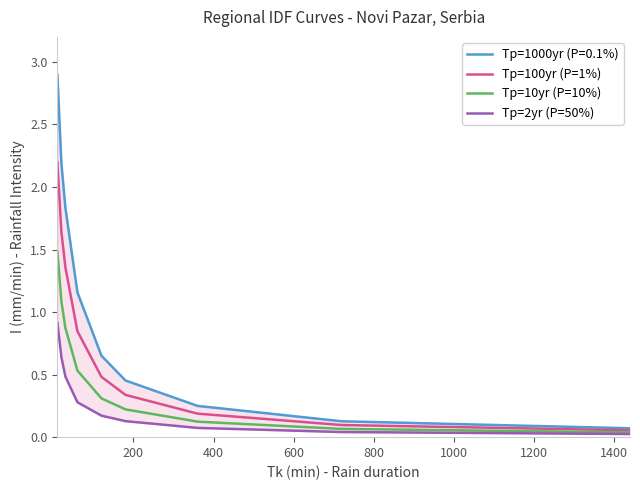

What is the maximum value for Tp=100yr (P=1%)?

2.2